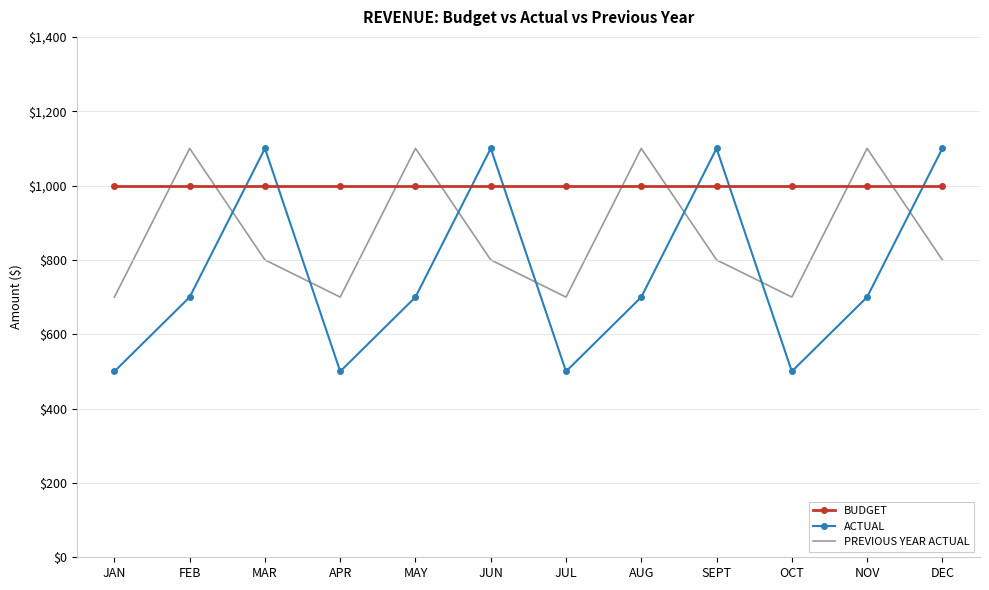

What is the average value of the ACTUAL series?

767